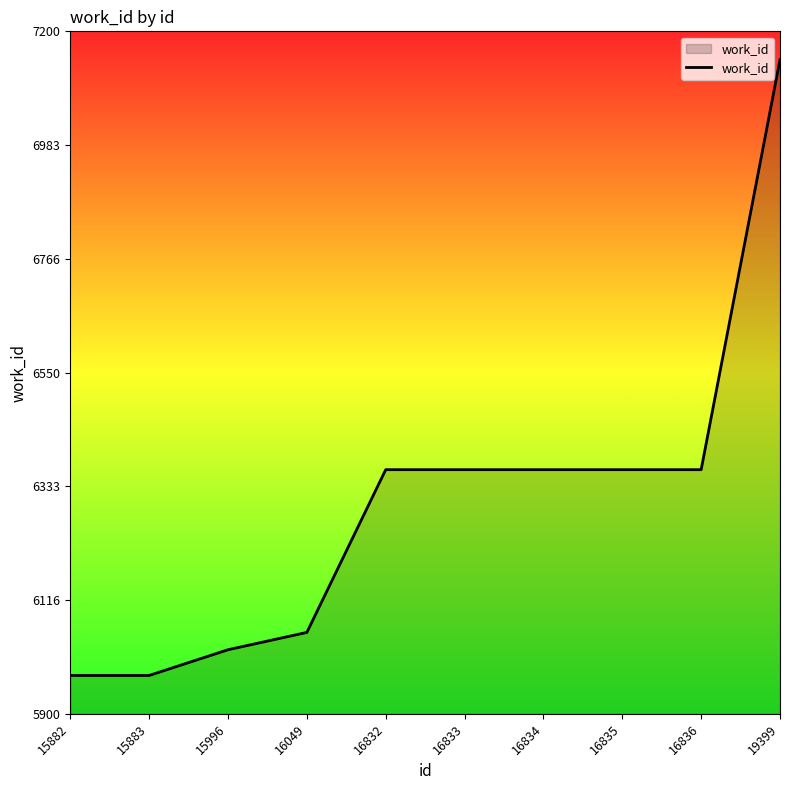

What is the greatest value displayed?

7146